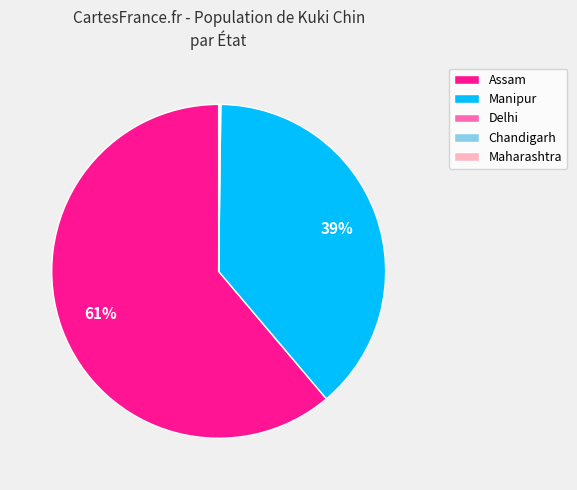

To the nearest percent, what is the difference between the largest and smallest slice percentages?

61%